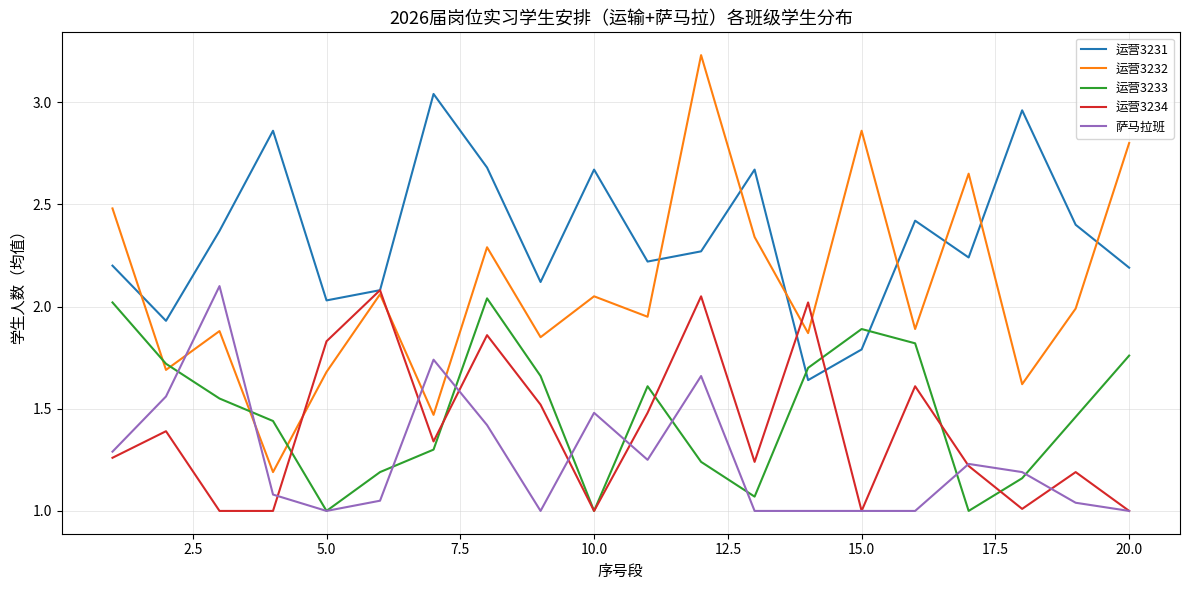

True or false: 运营3231 and 萨马拉班 cross at least once.

False